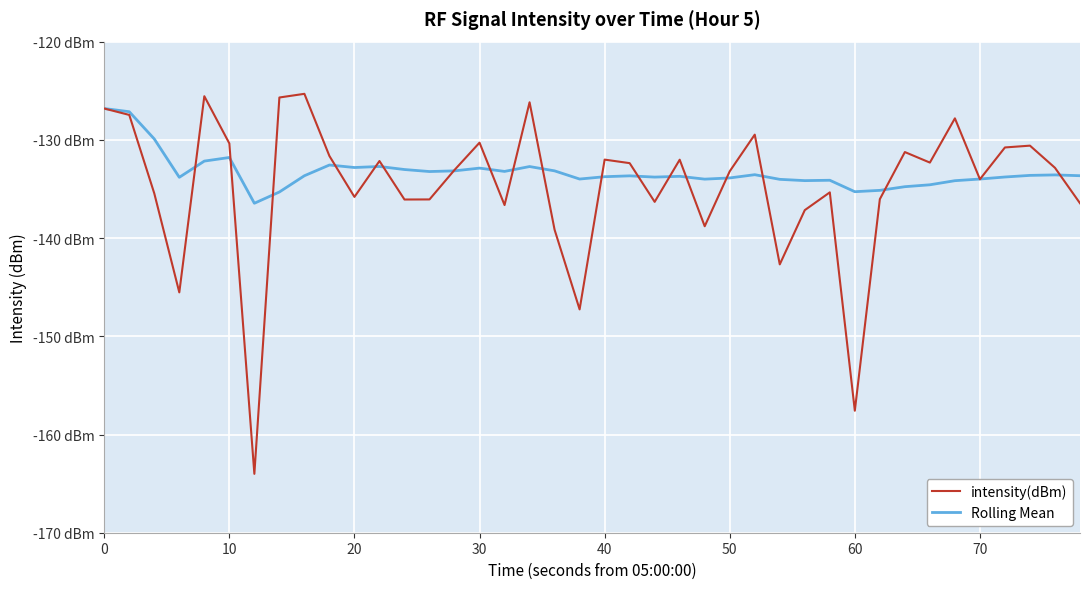

Does the chart display data point markers on the line(s)?

No